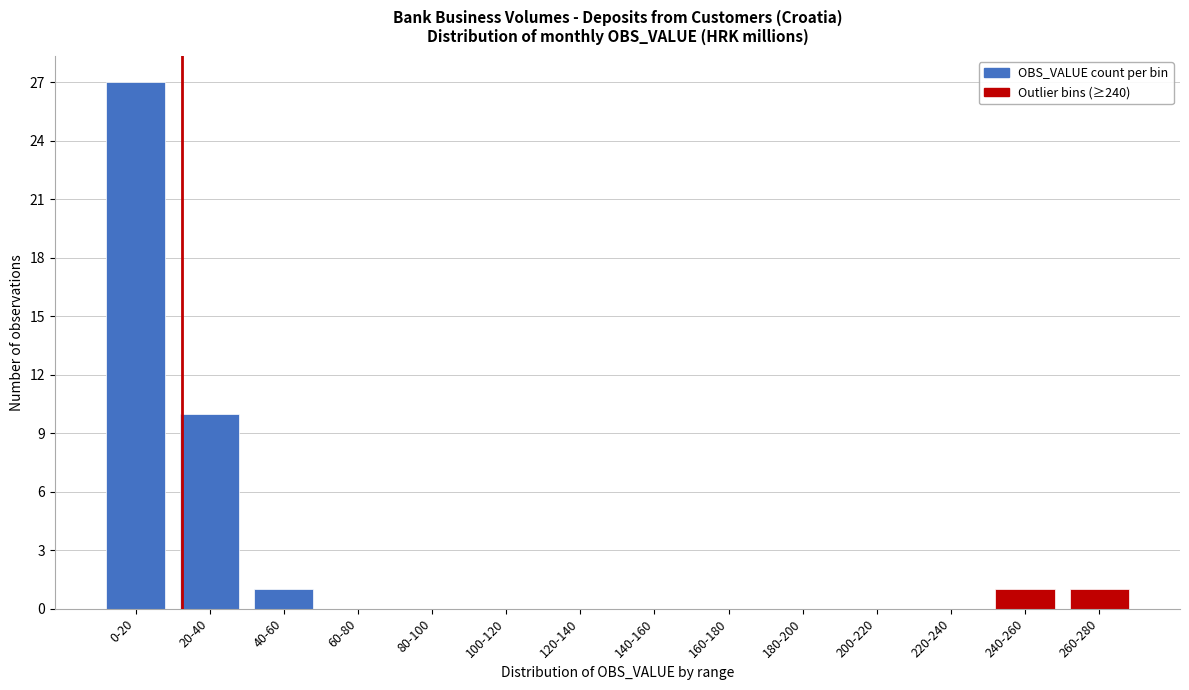

Reading right to left, transcribe all the data shown in this chart.

260-280=1	240-260=1	220-240=0	200-220=0	180-200=0	160-180=0	140-160=0	120-140=0	100-120=0	80-100=0	60-80=0	40-60=1	20-40=10	0-20=27